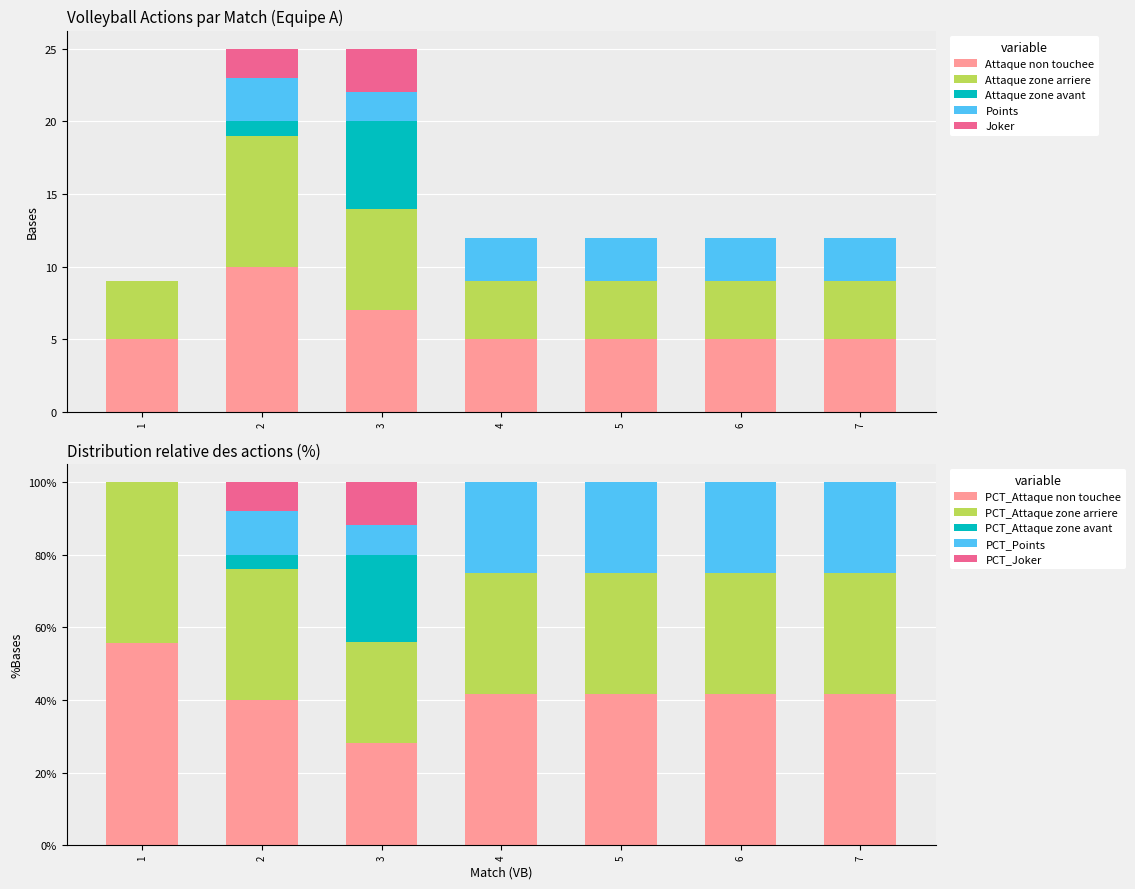

True or false: Attaque zone arriere has a value of 7 at 3.

True